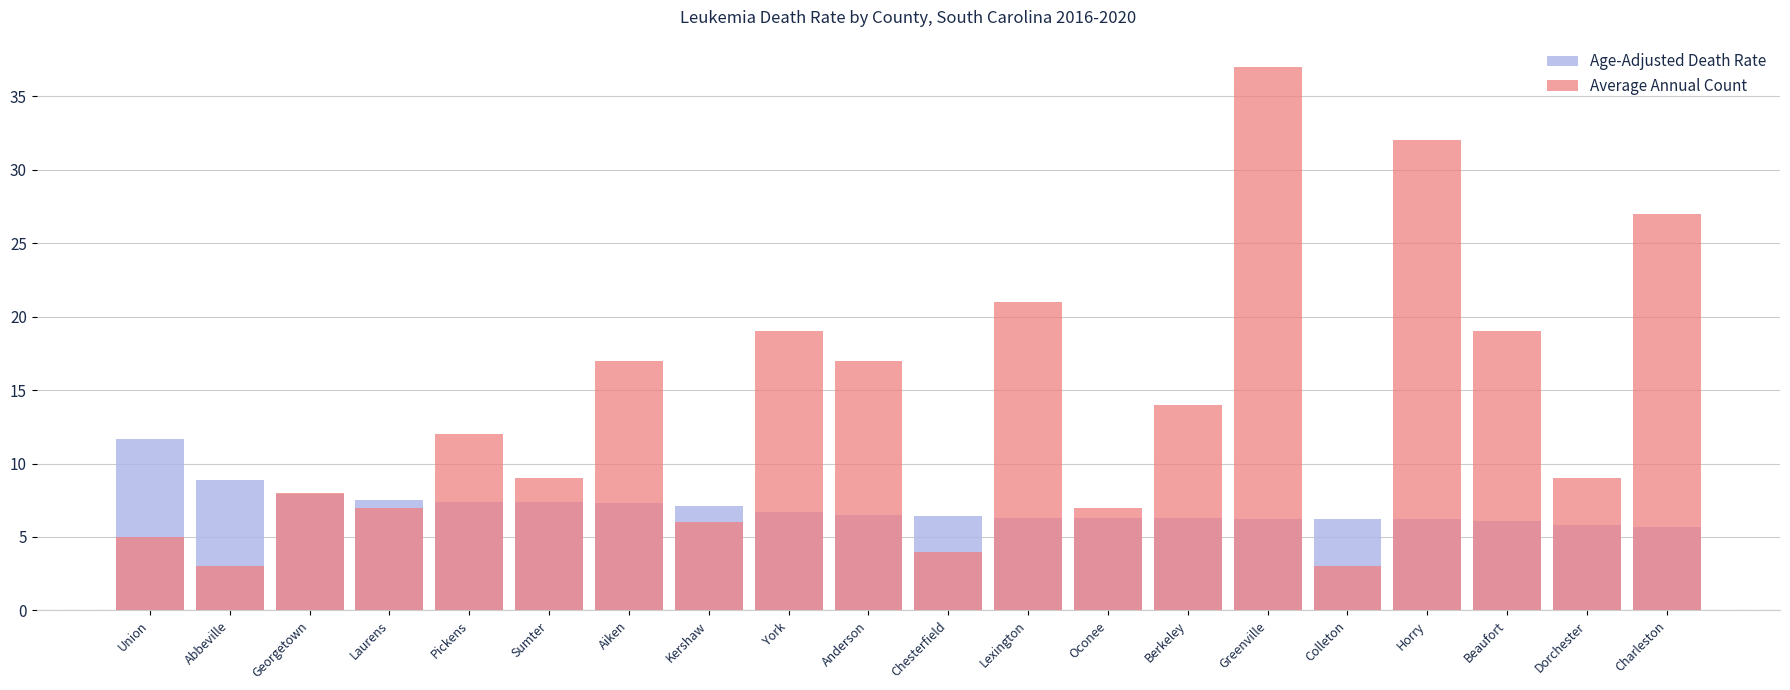

Reading left to right, transcribe all the data shown in this chart.

Age-Adjusted Death Rate: 11.7	8.9	7.9	7.5	7.4	7.4	7.3	7.1	6.7	6.5	6.4	6.3	6.3	6.3	6.2	6.2	6.2	6.1	5.8	5.7
Average Annual Count: 5.0	3.0	8.0	7.0	12.0	9.0	17.0	6.0	19.0	17.0	4.0	21.0	7.0	14.0	37.0	3.0	32.0	19.0	9.0	27.0